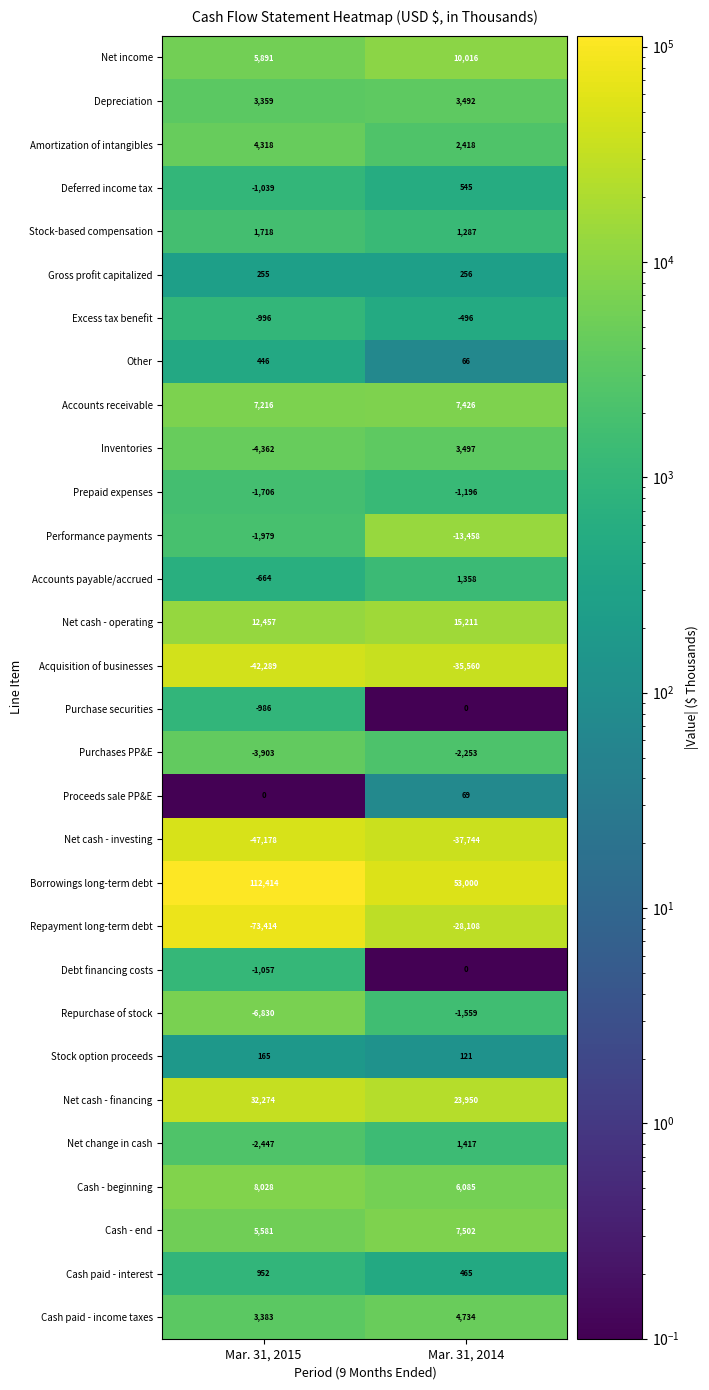

What is the sum of the Cash paid - interest values at Mar. 31, 2015 and Mar. 31, 2014?

1417